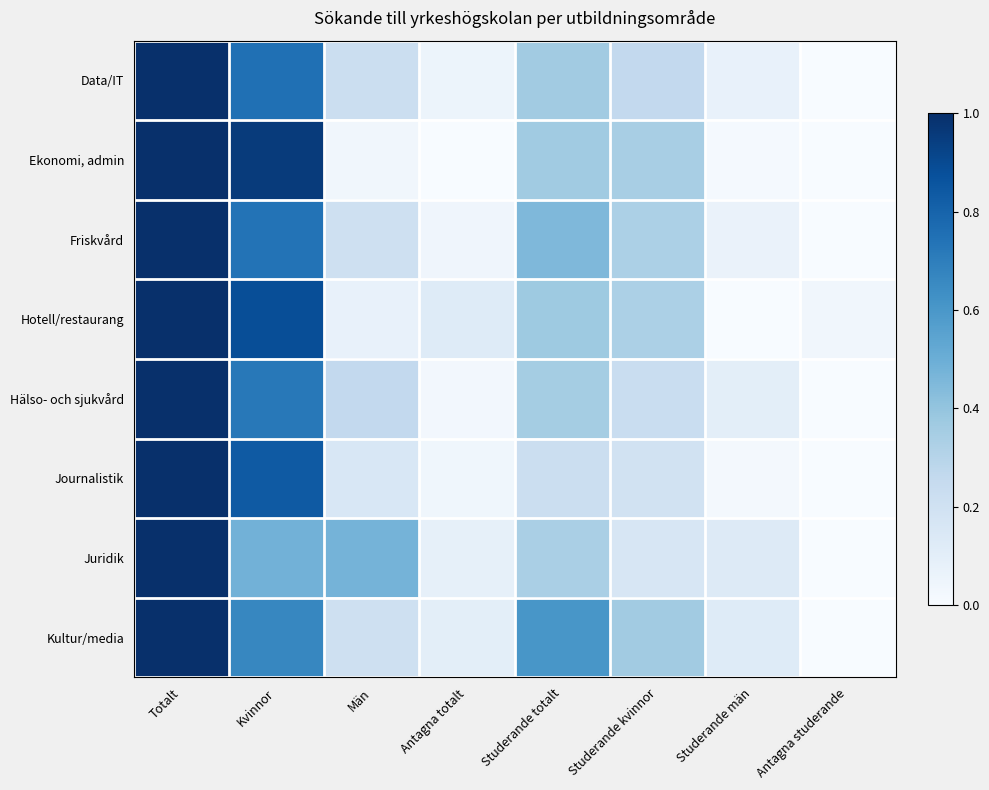

Rank the series by their maximum value, from lowest to highest.

Ekonomi, admin, Kultur/media, Journalistik, Hälso- och sjukvård, Friskvård, Juridik, Hotell/restaurang, Data/IT